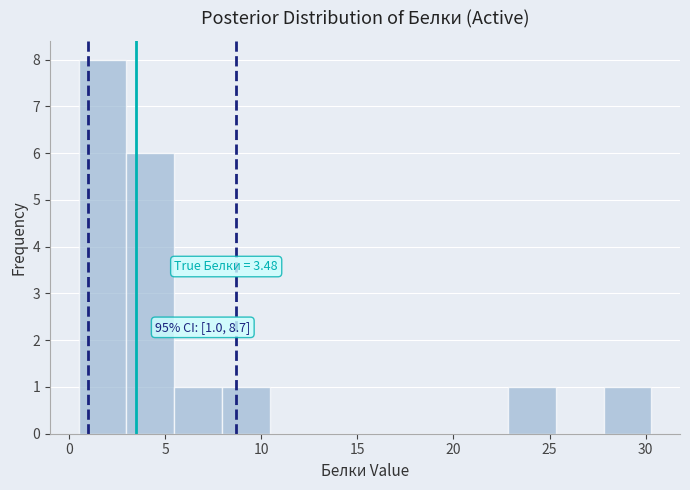

Over which range of the x-axis is the bar tallest?

0.5 to 3.0